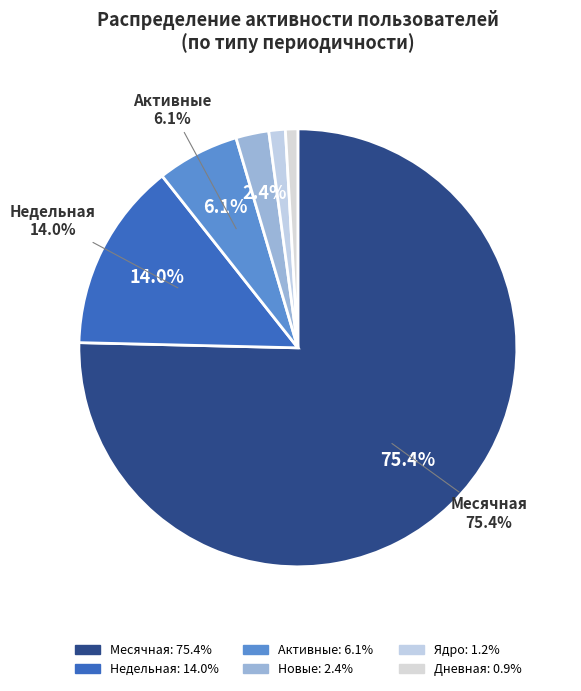

True or false: Активные accounts for 6% of the total.

True